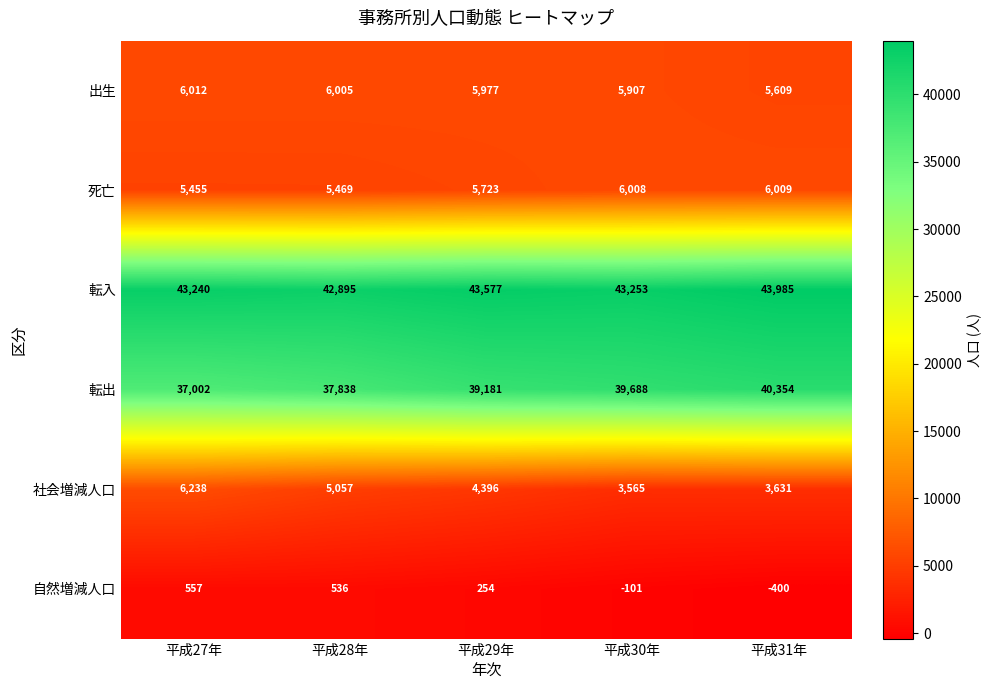

What is the maximum value shown in the chart?

43985